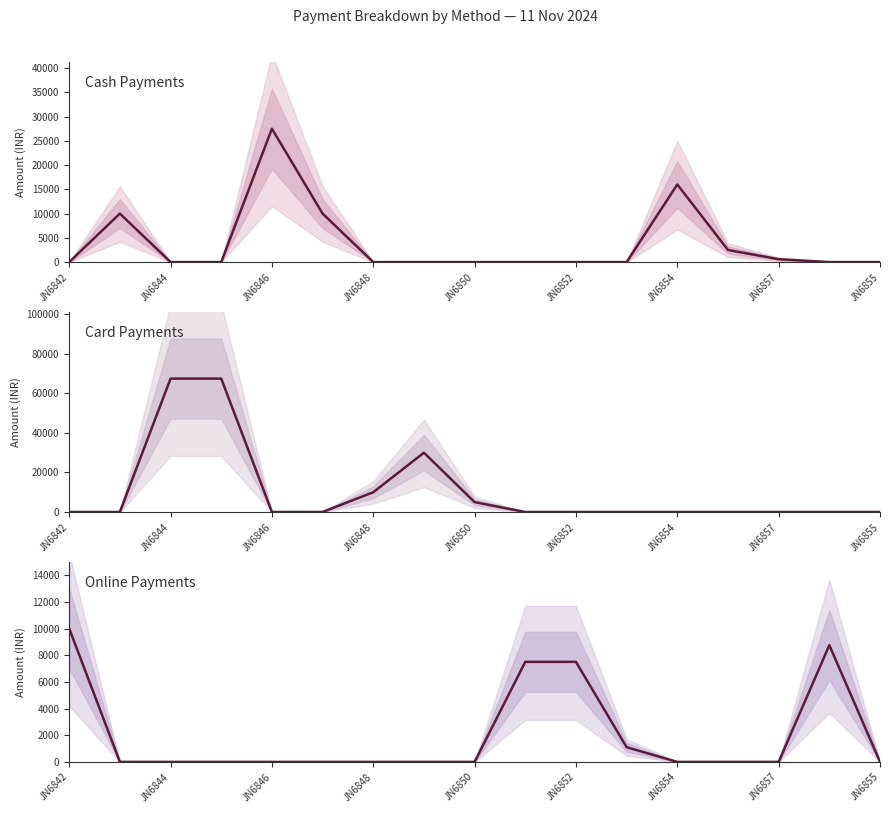

Which series has the widest spread of values?

Card